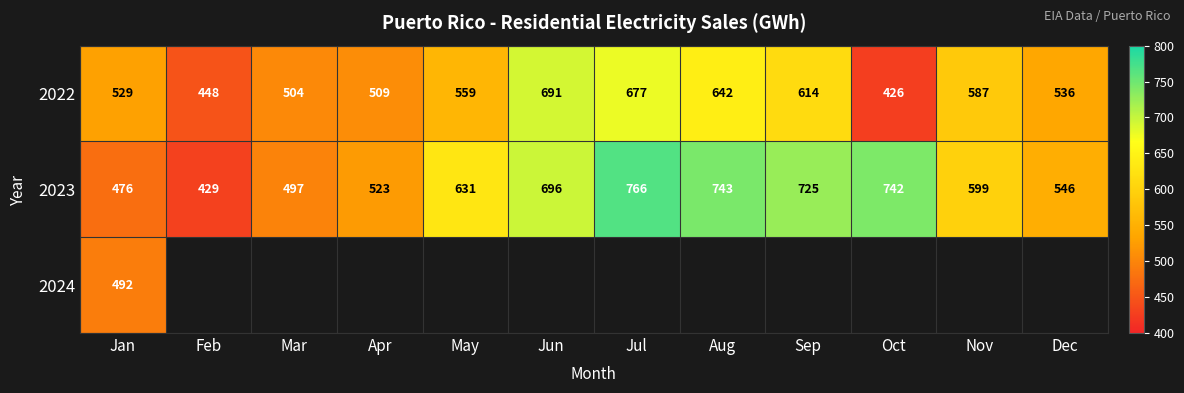

Which has a higher value, Dec or May?

May